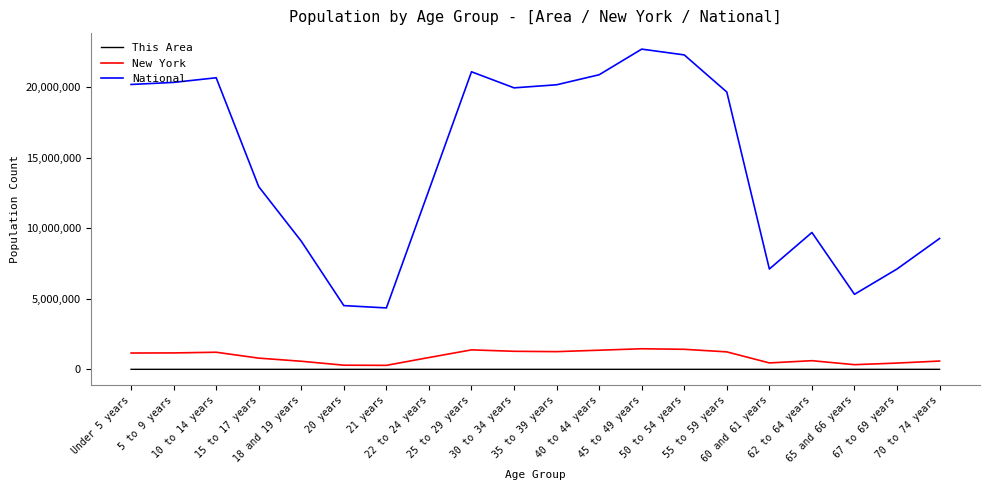

What position from the left is 45 to 49 years?

13